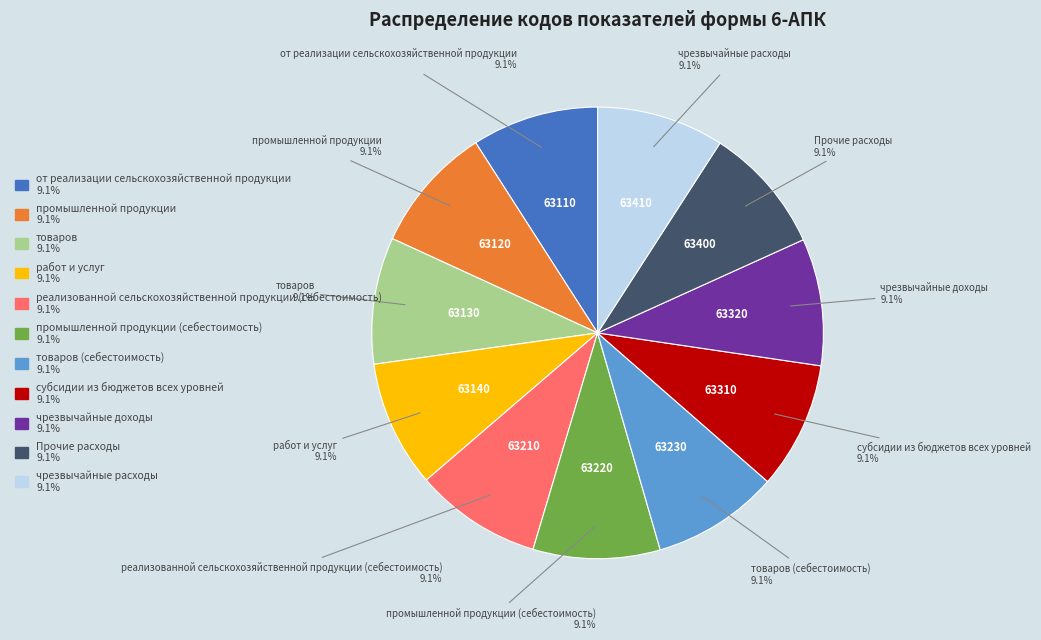

Is there any slice that represents more than half of the pie?

No